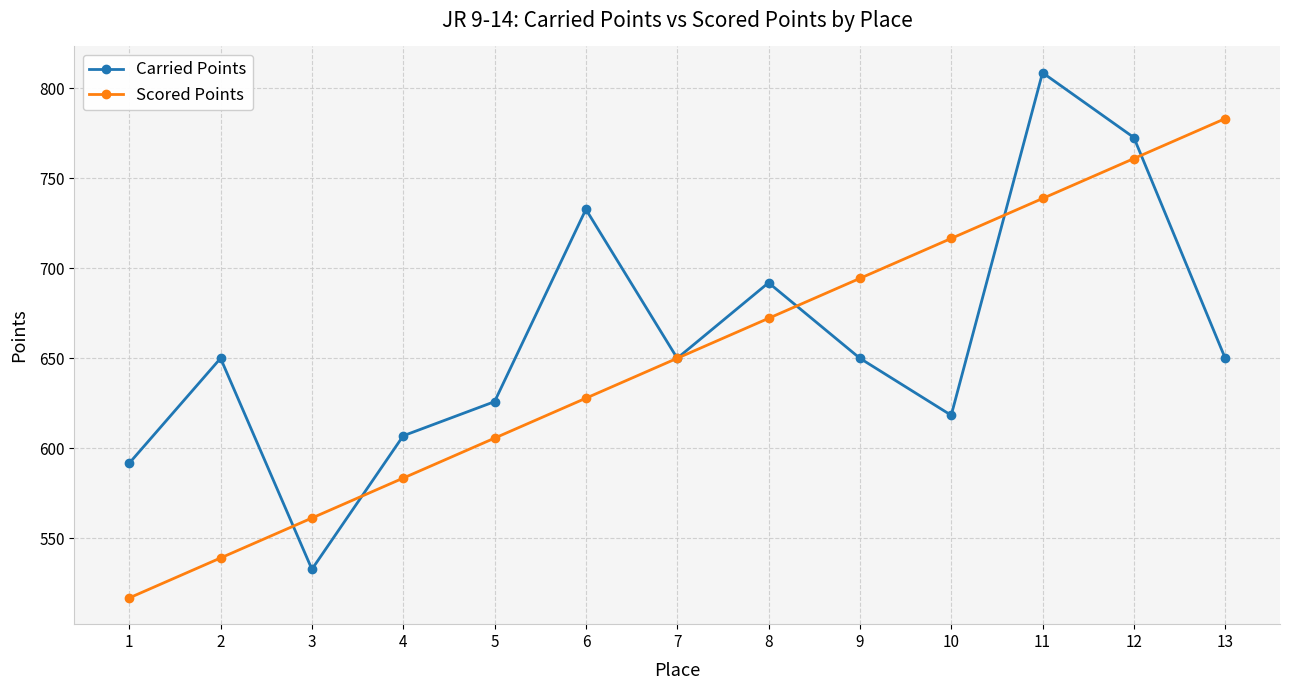

Reading left to right, what are all the values shown in this chart?

Carried Points: 591.8	650.0	532.9	607.0	625.9	732.7	650.0	691.9	650.0	618.4	808.5	772.5	650.0
Scored Points: 517.0	539.2	561.3	583.5	605.7	627.8	650.0	672.2	694.3	716.5	738.7	760.8	783.0